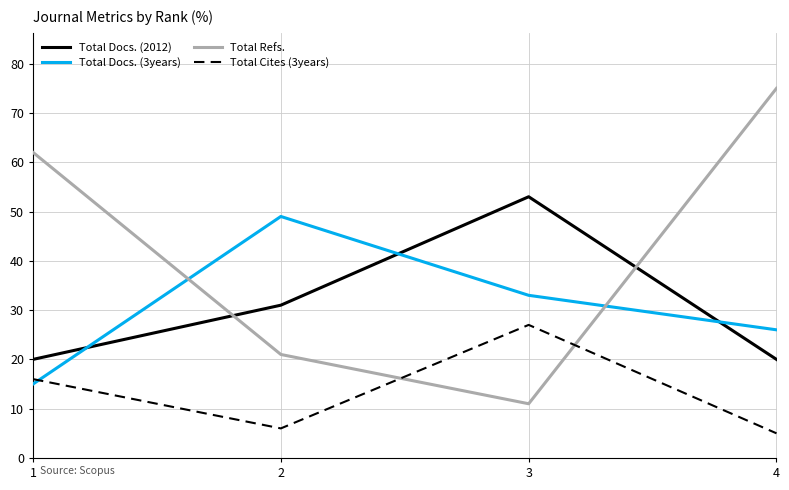

Reading left to right, what are all the values shown in this chart?

Total Docs. (2012): 1=20	2=31	3=53	4=20
Total Docs. (3years): 1=15	2=49	3=33	4=26
Total Refs.: 1=62	2=21	3=11	4=75
Total Cites (3years): 1=16	2=6	3=27	4=5